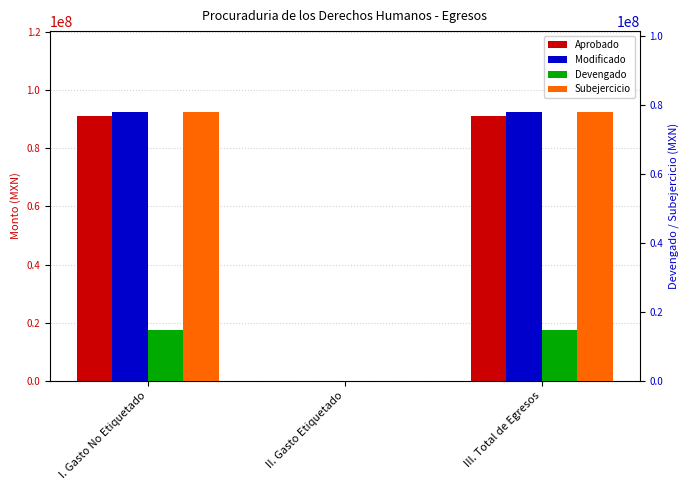

What is the label of the 1st bar from the right?

III. Total de Egresos